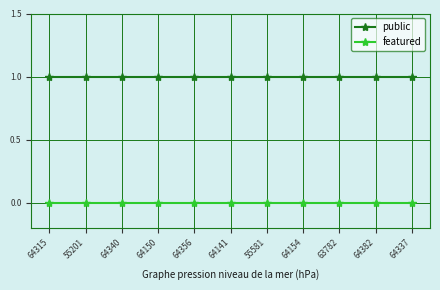

Does the chart display data point markers on the line(s)?

Yes